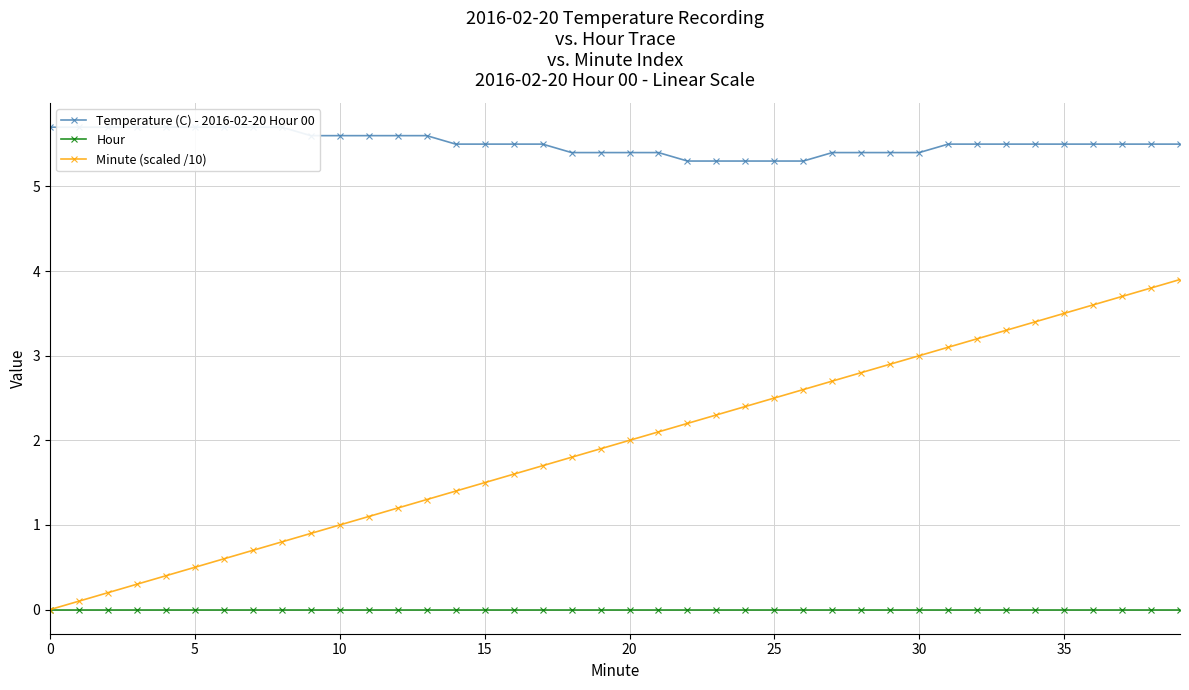

True or false: Hour has a value of 0.0 at 20.

True